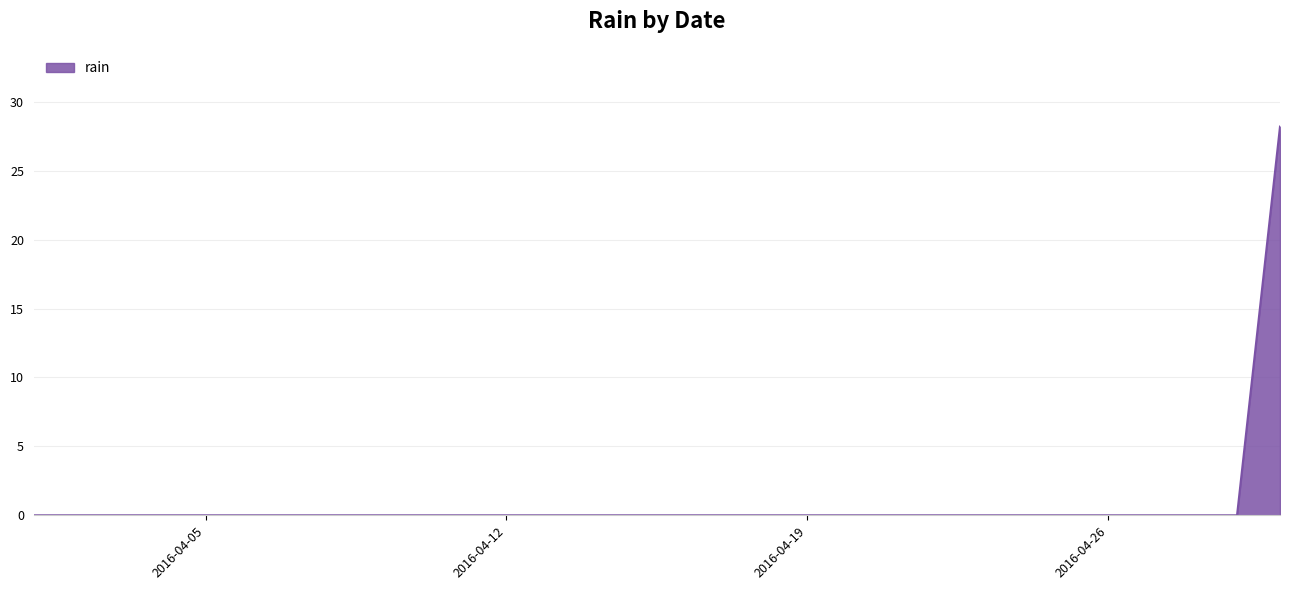

What is the sum of all values?

28.2